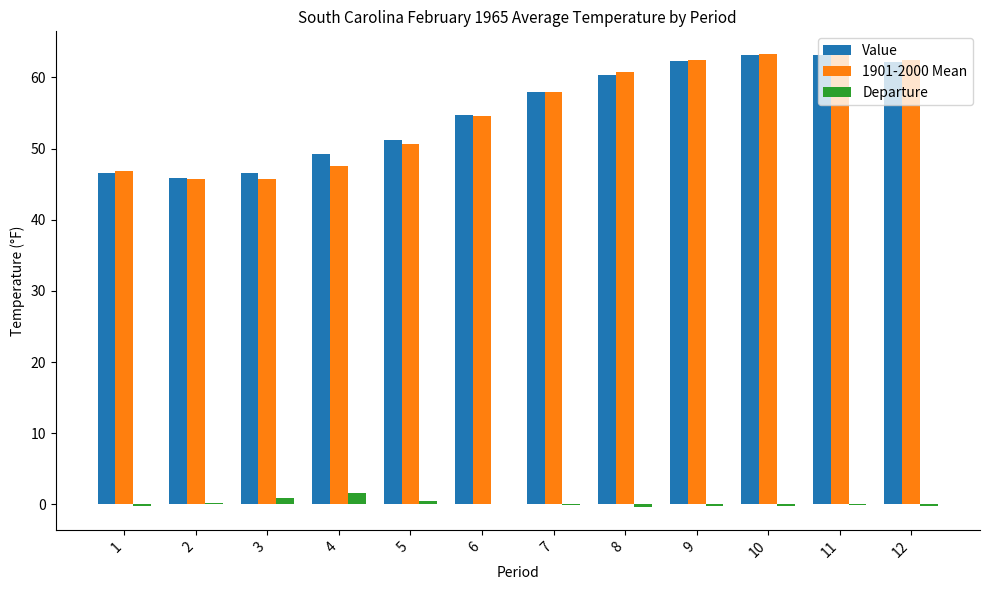

Is it true that Value equals 90.2 at 12?

False